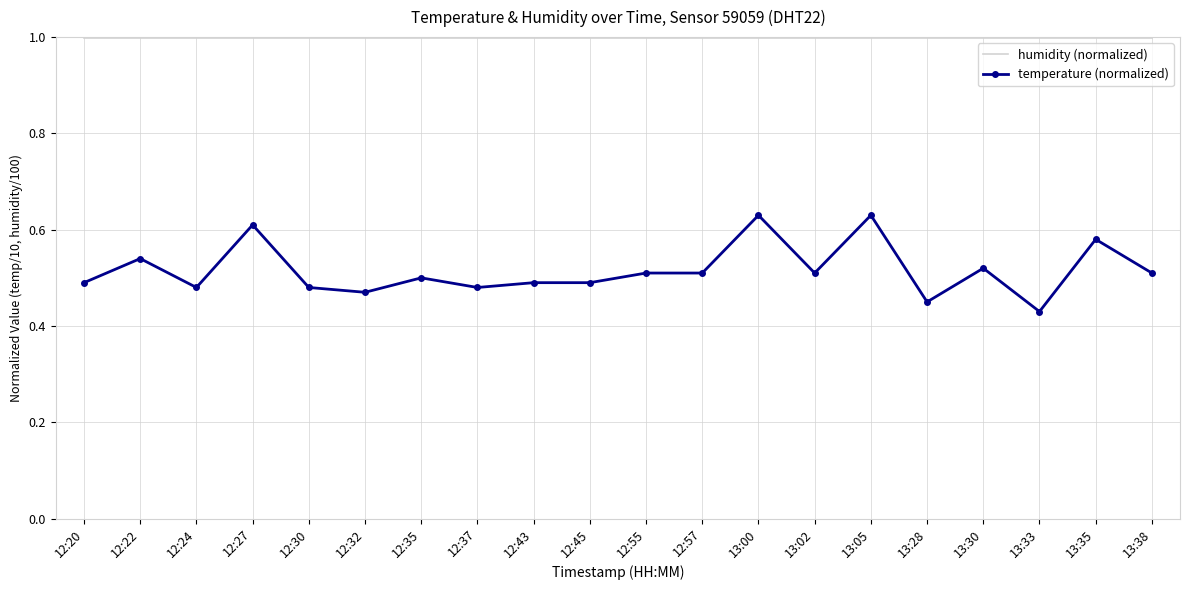

The temperature (normalized) series shows 0.5 at 13:30. True or false?

True